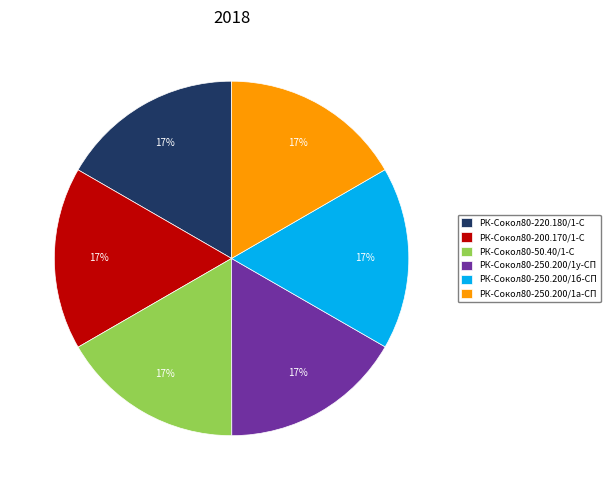

Do РК-Сокол80-220.180/1-С and РК-Сокол80-250.200/1у-СП together represent more than half of the pie?

No